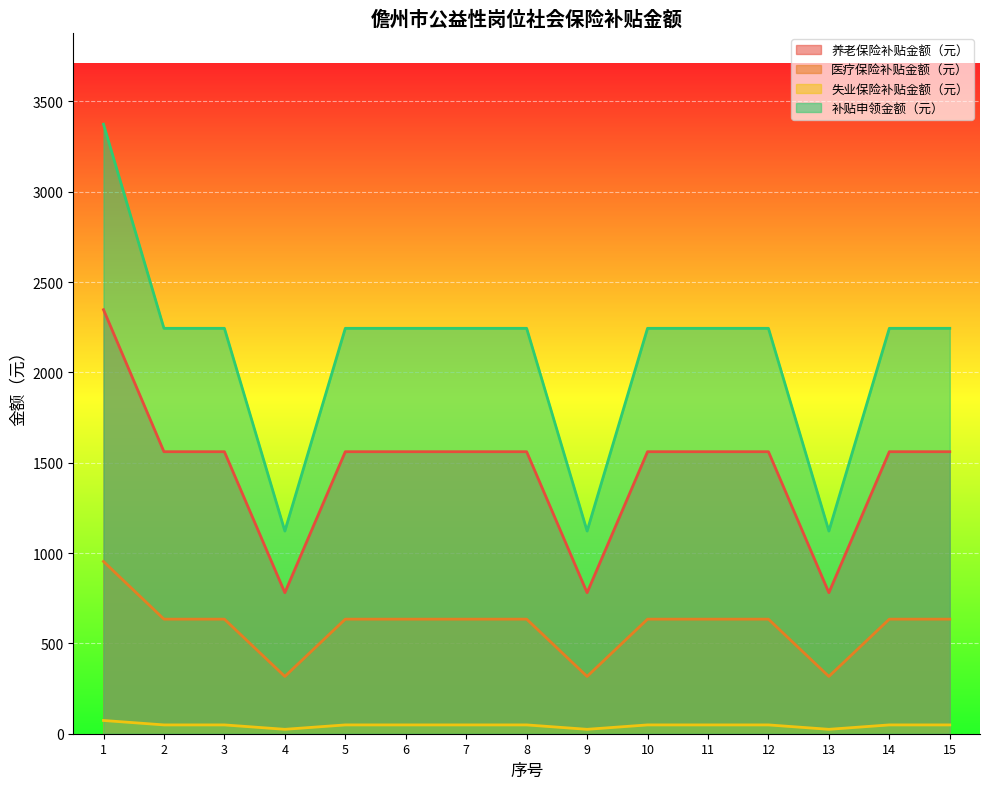

Which category has the highest value across all series?

1